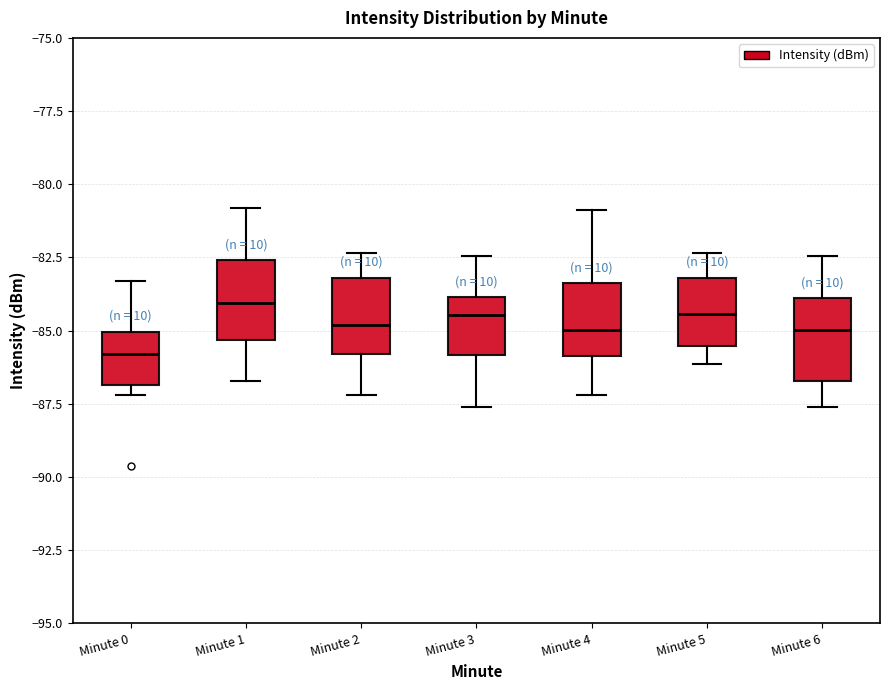

Where is the lower edge of the box for Minute 1 on the y-axis? The values are not printed on the chart, so give them approximately, as read against the axis.

-85.5